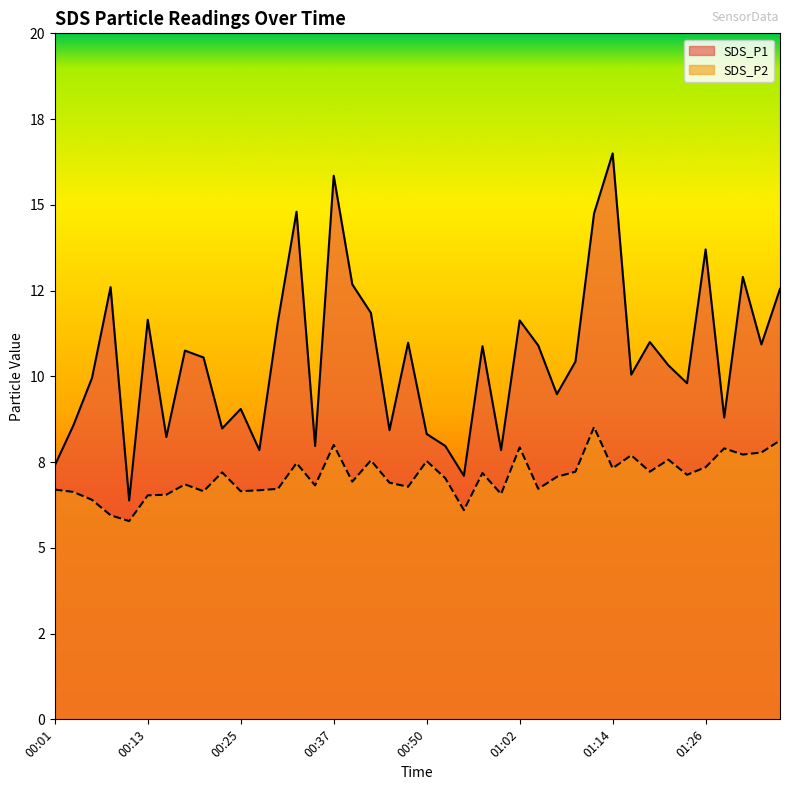

How many lines are shown in the chart?

2